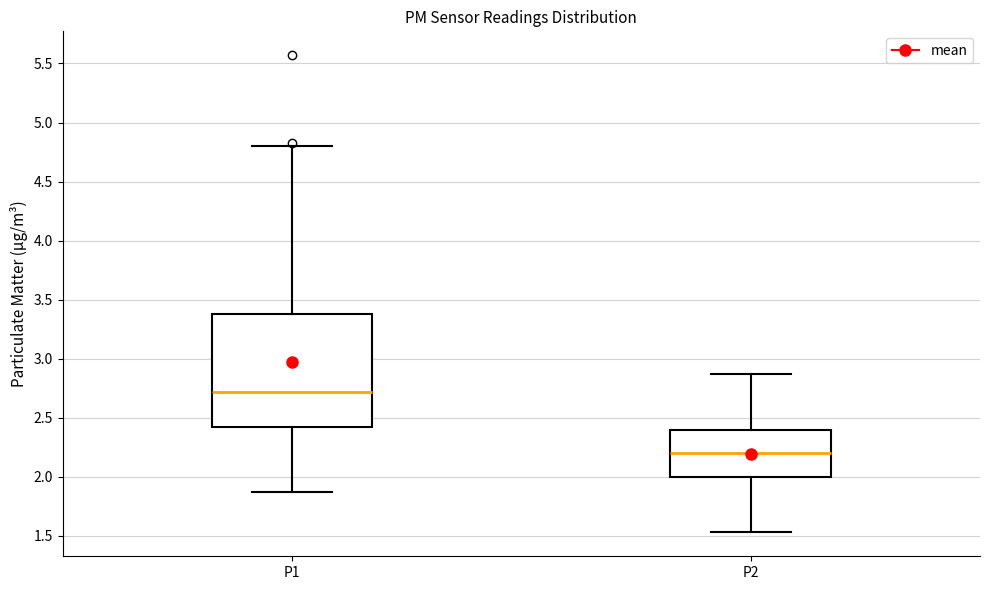

Which box's median line is the highest?

P1